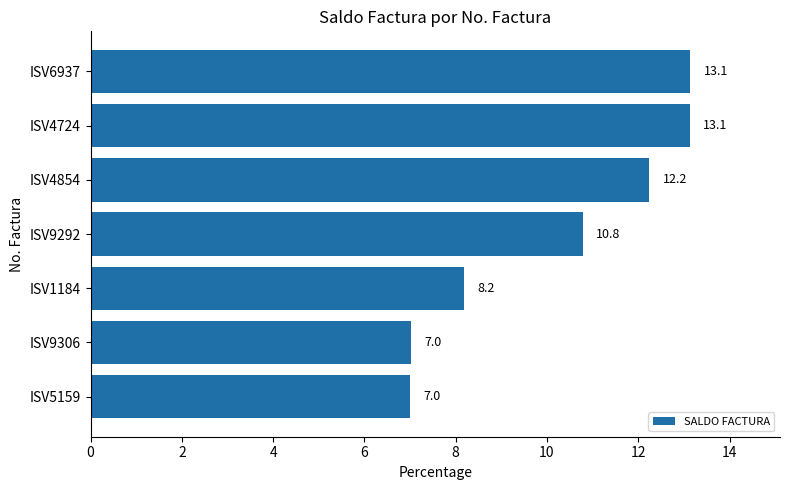

What position from the top is ISV5159?

7